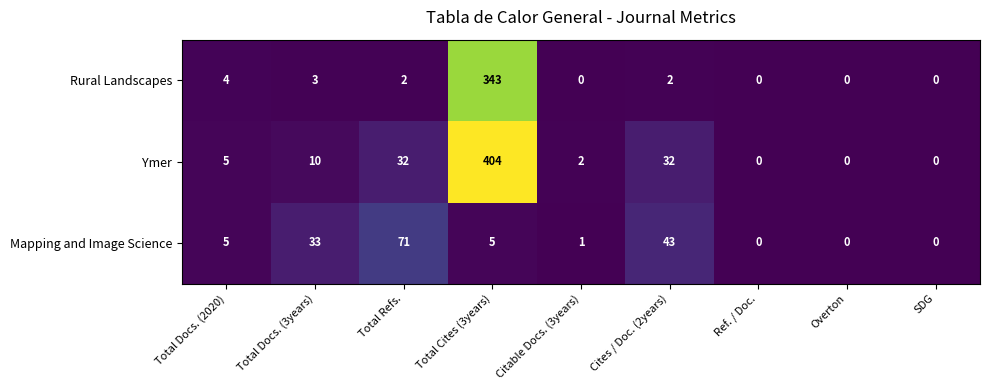

Reading right to left, extract all data points from this chart.

Rural Landscapes: 0	0	0	2	0	343	2	3	4
Ymer: 0	0	0	32	2	404	32	10	5
Mapping and Image Science: 0	0	0	43	1	5	71	33	5